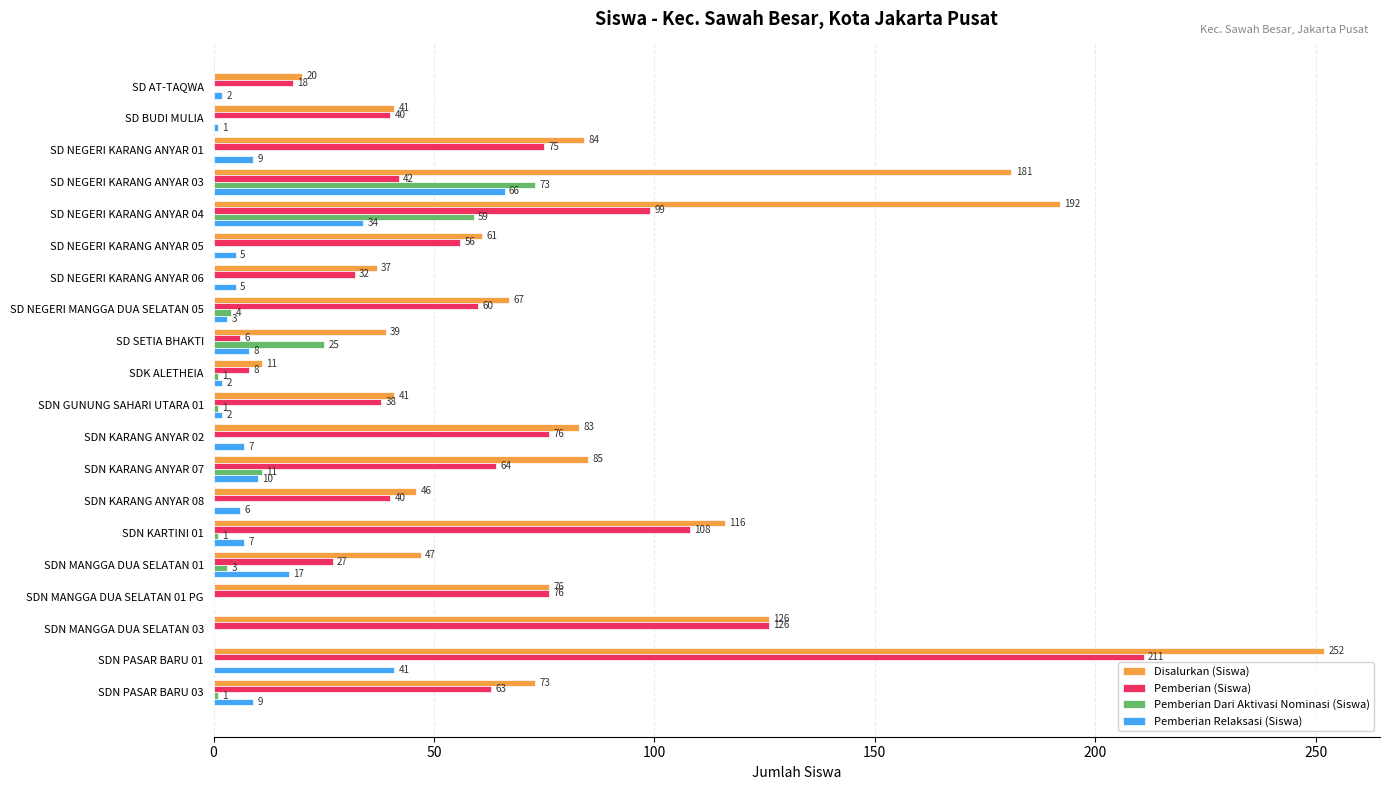

Which series has the largest total across all categories?

Disalurkan (Siswa)